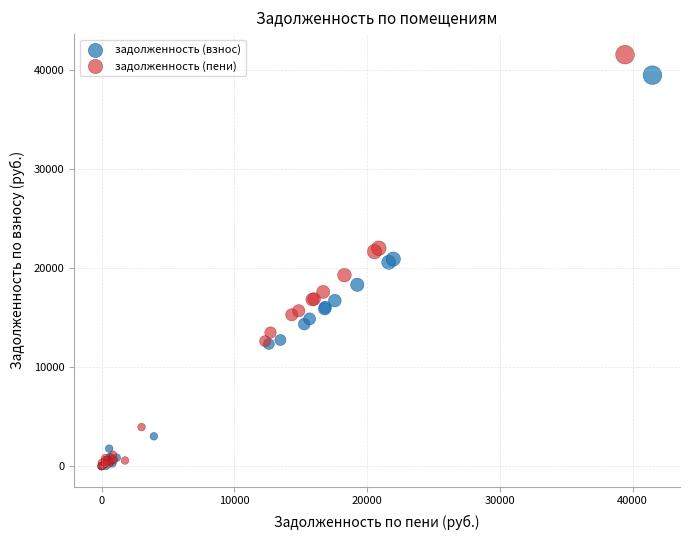

Which series reaches the maximum Y coordinate?

задолженность (пени)